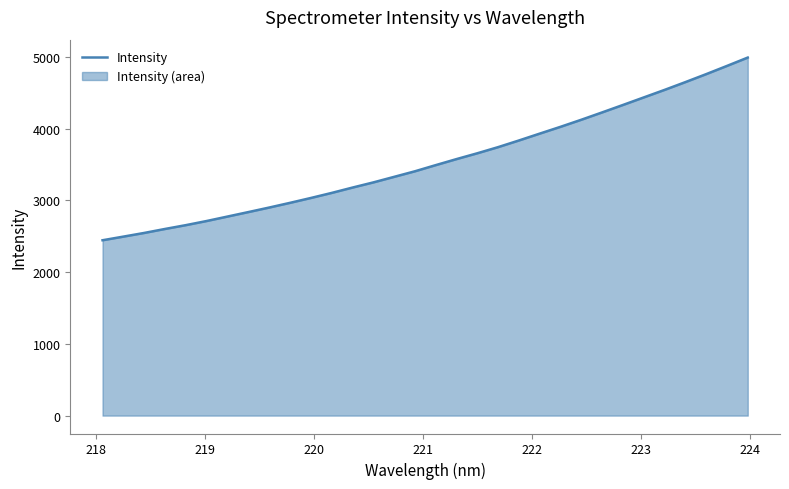

What is the difference between the maximum and minimum values?

2545.7